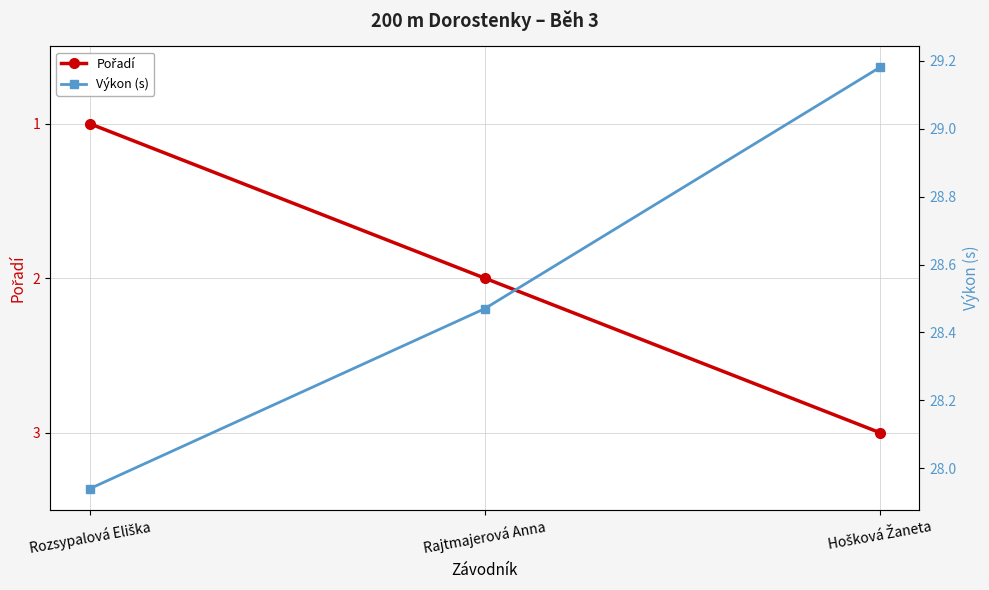

Reading right to left, transcribe all the data shown in this chart.

Pořadí: Hošková Žaneta=3.0	Rajtmajerová Anna=2.0	Rozsypalová Eliška=1.0
Výkon (s): Hošková Žaneta=29.2	Rajtmajerová Anna=28.5	Rozsypalová Eliška=27.9